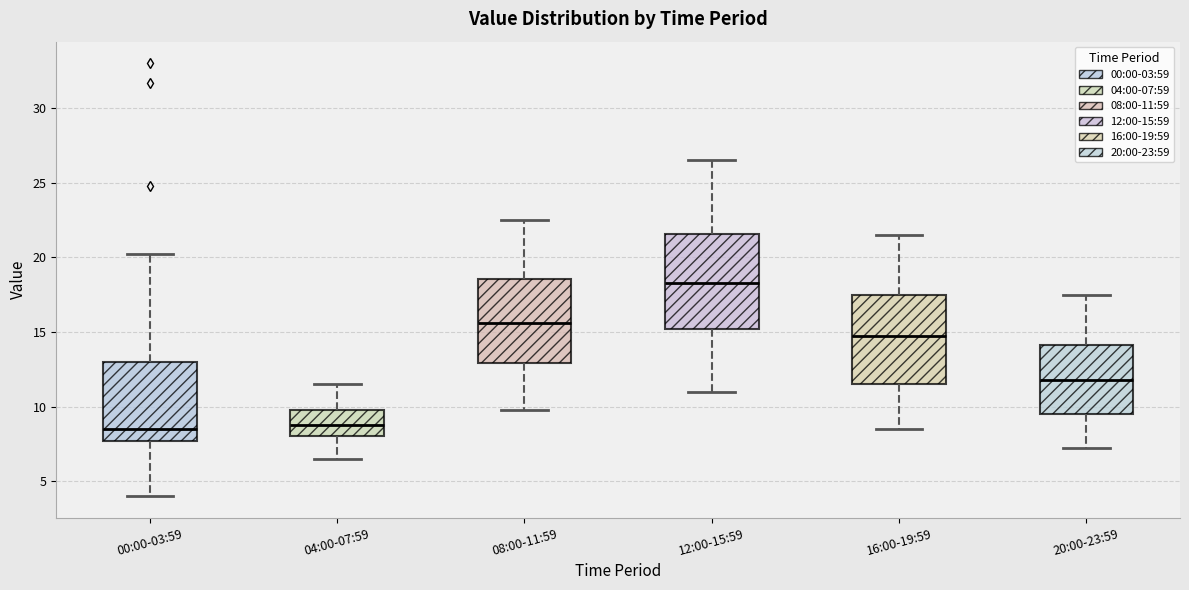

Where is the lower edge of the box for 08:00-11:59 on the y-axis? The values are not printed on the chart, so give them approximately, as read against the axis.

13.0